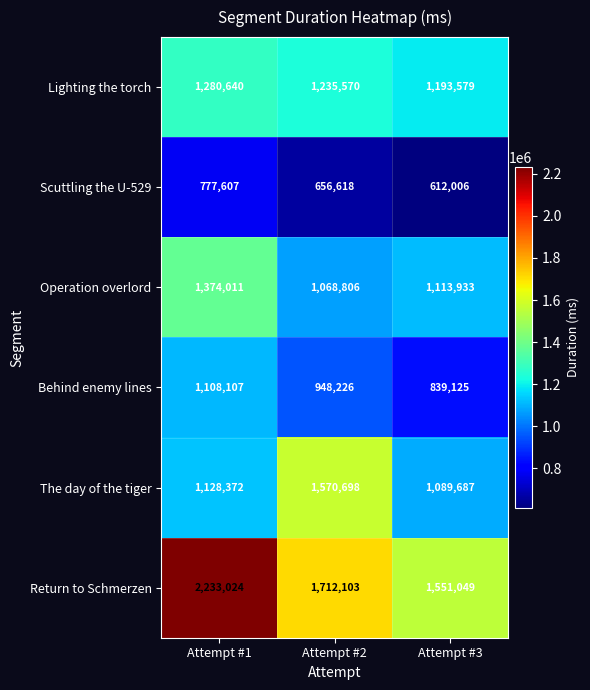

At which category is the sum across all series the highest?

Attempt #1